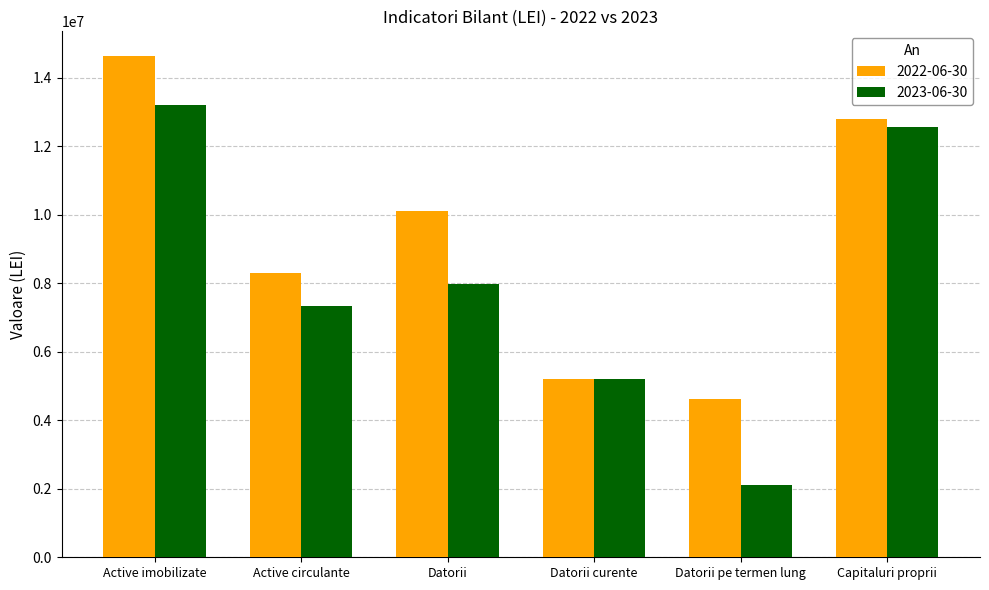

Which series has the widest spread of values?

2023-06-30